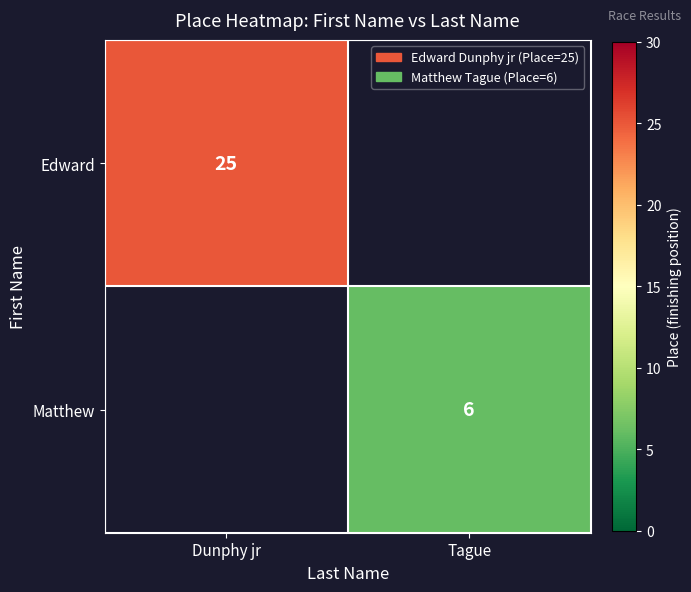

Is it true that Edward equals 6 at Dunphy jr?

False